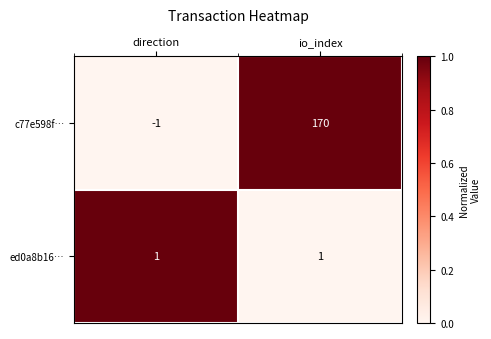

Count the number of categories in the chart.

2